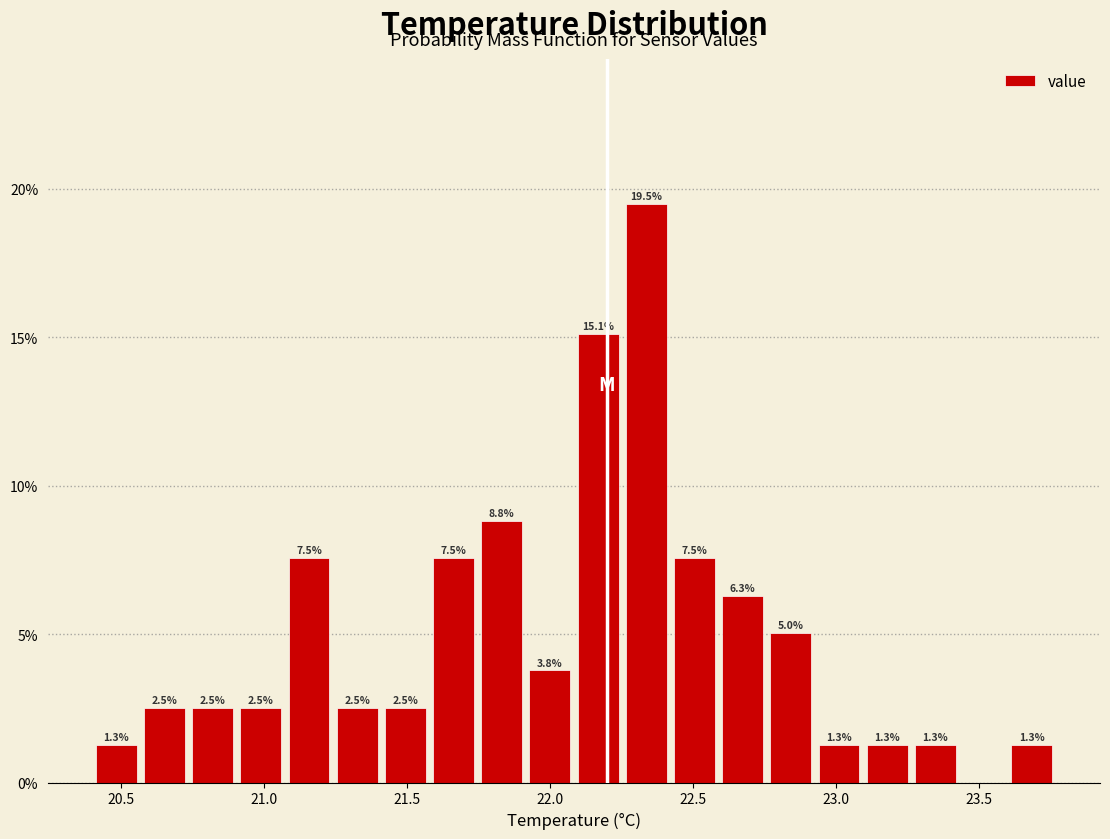

Around what value on the x-axis is the tallest bar? Give the approximate position of its centre, as read against the axis.

22.35